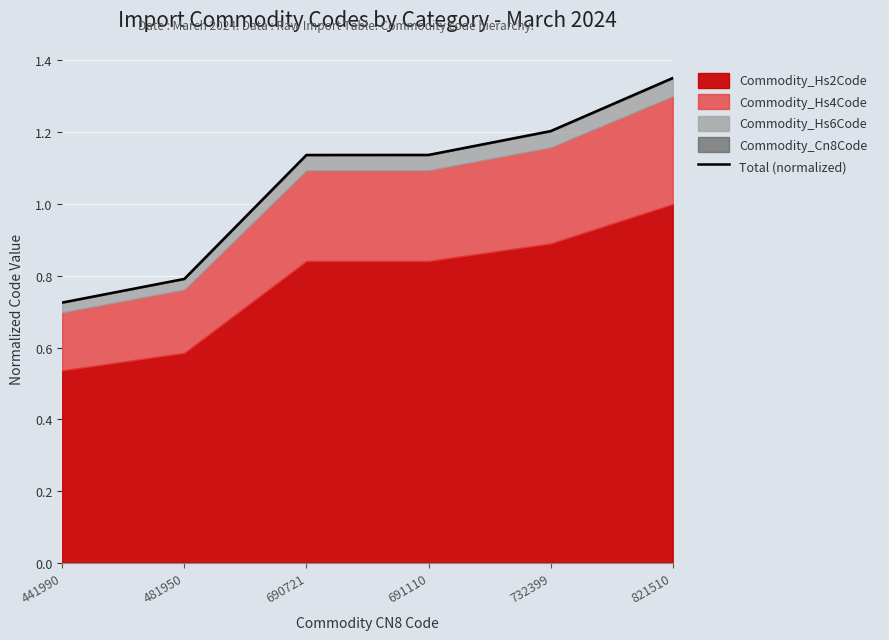

Reading left to right, list all the values displayed in this chart.

441990=0.7	481950=0.8	690721=1.1	691110=1.1	732399=1.2	821510=1.4